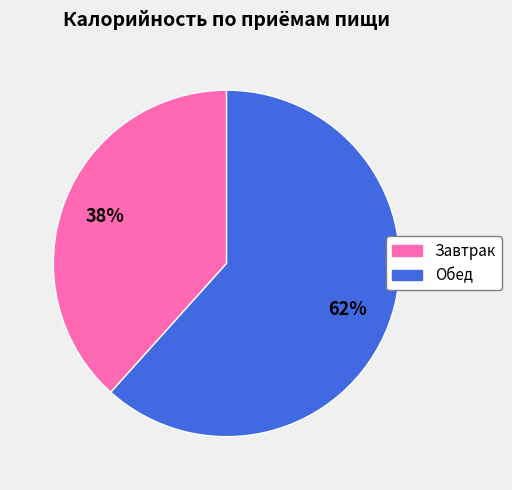

Approximately how many times larger is the value at Завтрак compared to Обед?

0.6